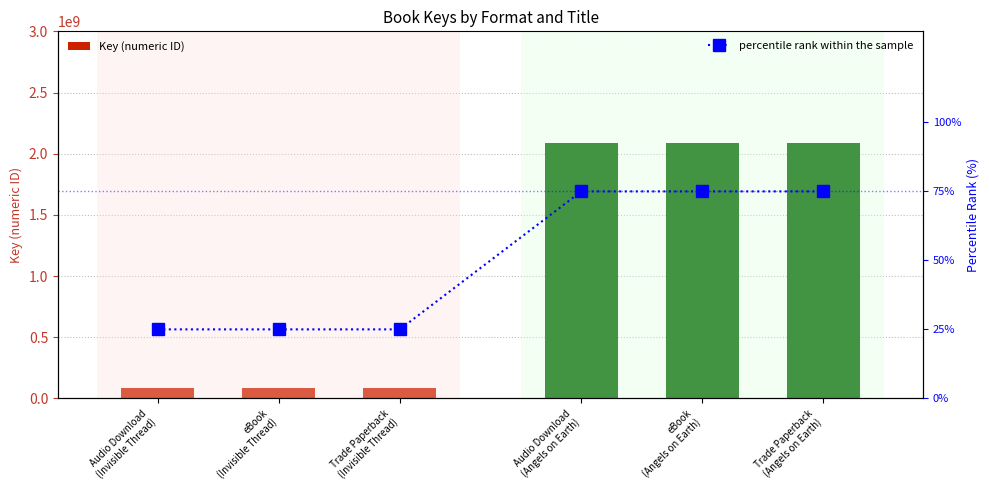

Which category has the lowest value across all series?

Audio Download
(Invisible Thread)